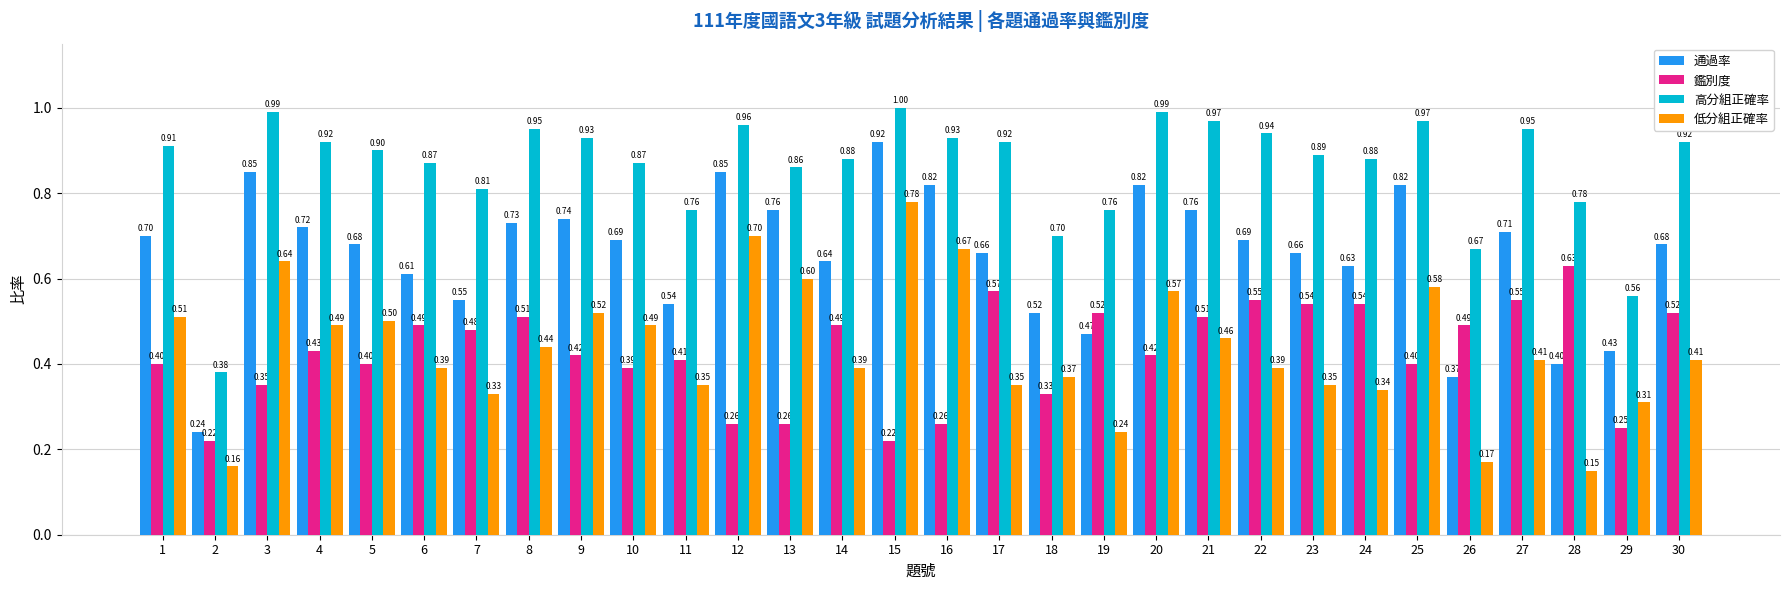

Does the chart contain any negative values?

No